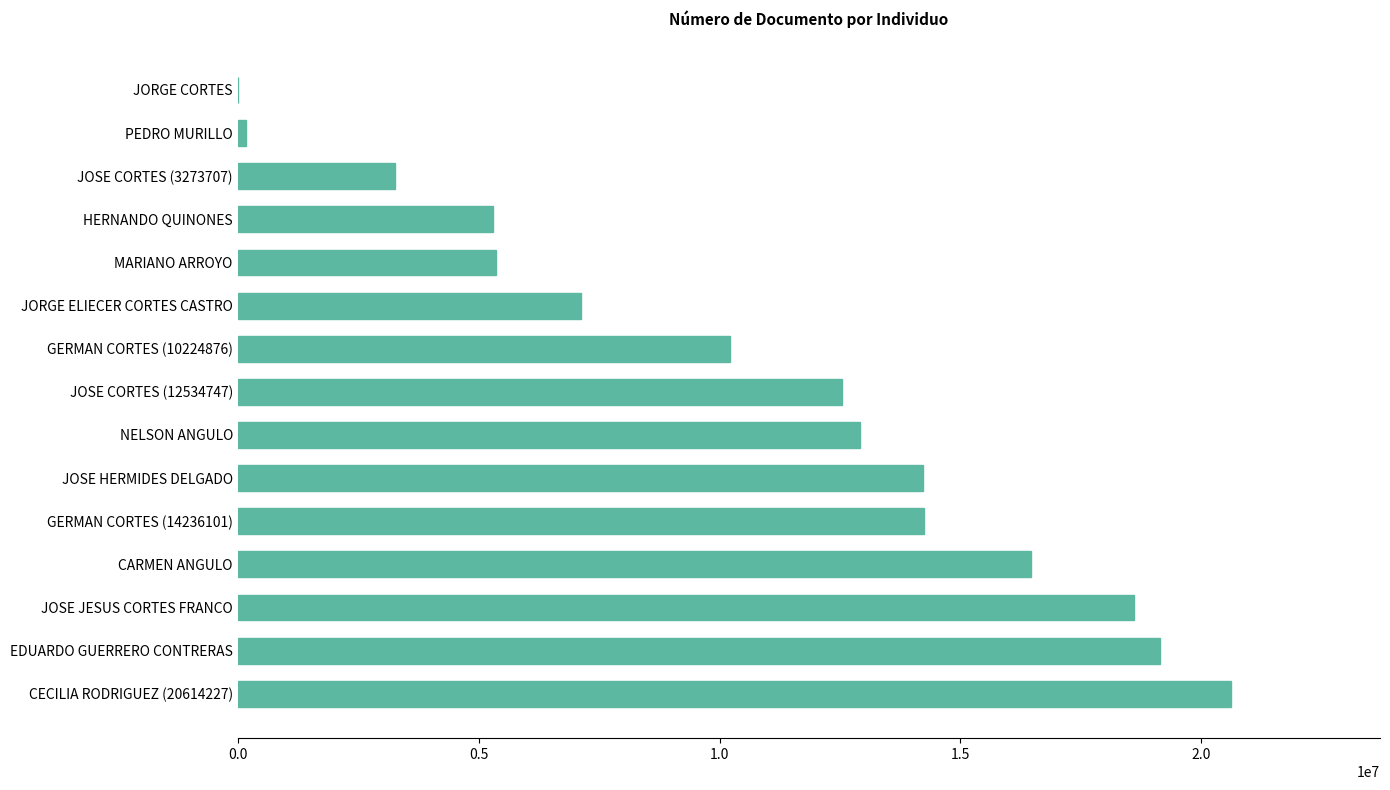

What is the sum of all values?

160196741